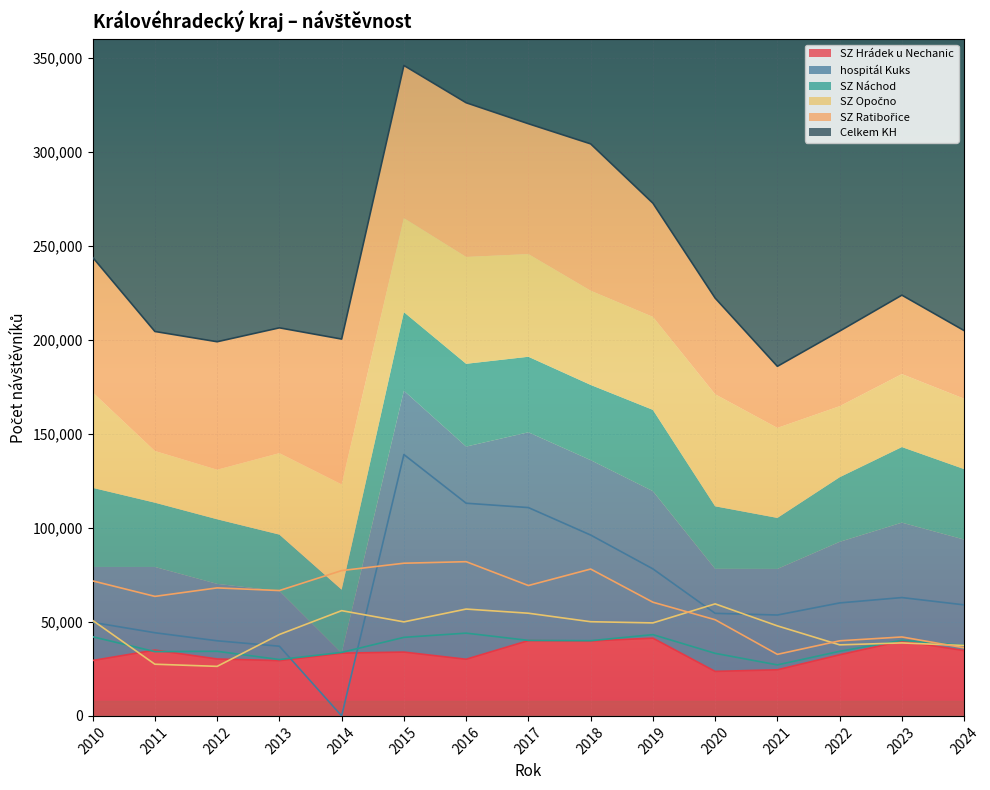

Reading left to right, what are all the values shown in this chart?

SZ Hrádek u Nechanic: 29468	34992	30272	29394	33374	33945	30129	40050	39851	41354	23670	24517	32486	39851	34737
hospitál Kuks: 49752	44233	39957	37064	0	139016	113126	110810	96200	78200	54549	53657	60093	62942	59058
SZ Náchod: 42090	34187	34360	29980	33777	41782	44024	40164	40003	43226	33275	27134	34362	40206	37481
SZ Opočno: 50789	27495	26350	43309	55986	50015	56829	54615	50099	49464	59588	47886	37791	38814	37445
SZ Ratibořice: 71811	63574	68086	66672	77301	81212	82029	69344	78114	60476	51156	32740	39946	41986	36223
Celkem KH: 243910	204481	199025	206419	200438	345970	326137	314983	304267	272720	222238	185934	204678	223799	204944